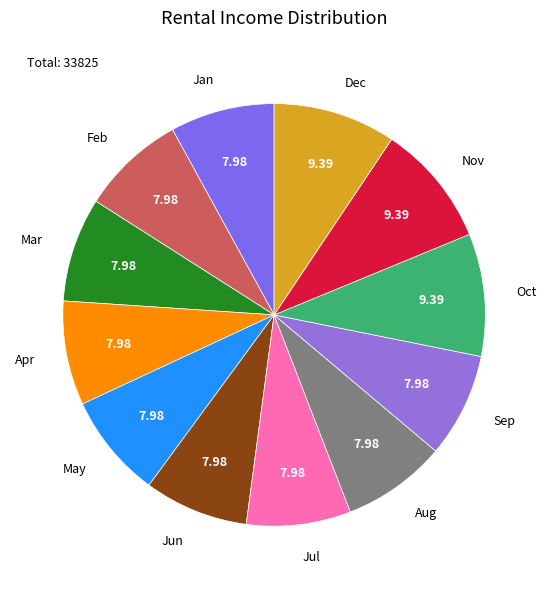

Is the sum of Oct and Dec greater than half?

No